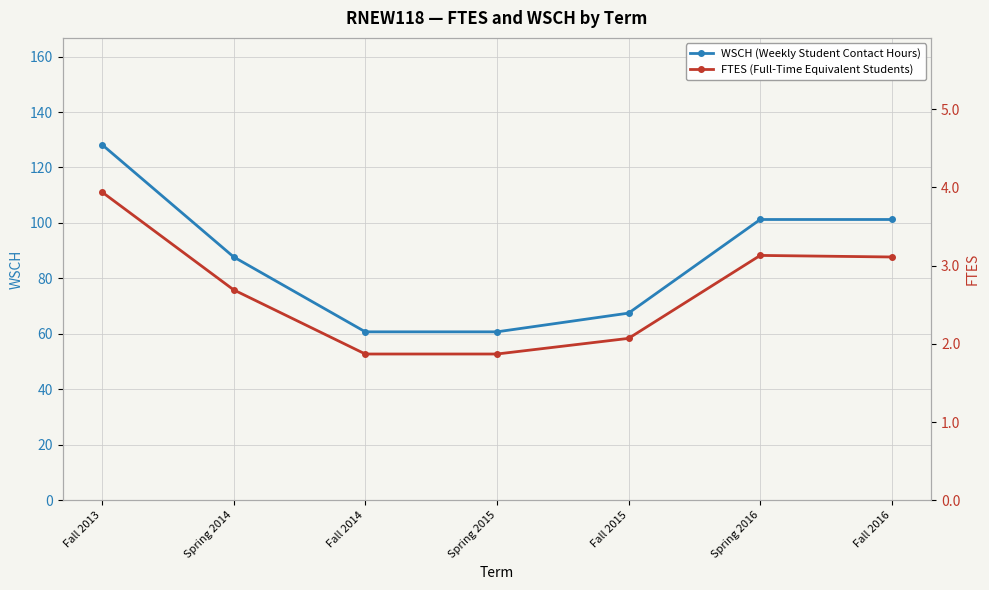

What is the value of the WSCH (Weekly Student Contact Hours) point at the 6th from the left?

101.2